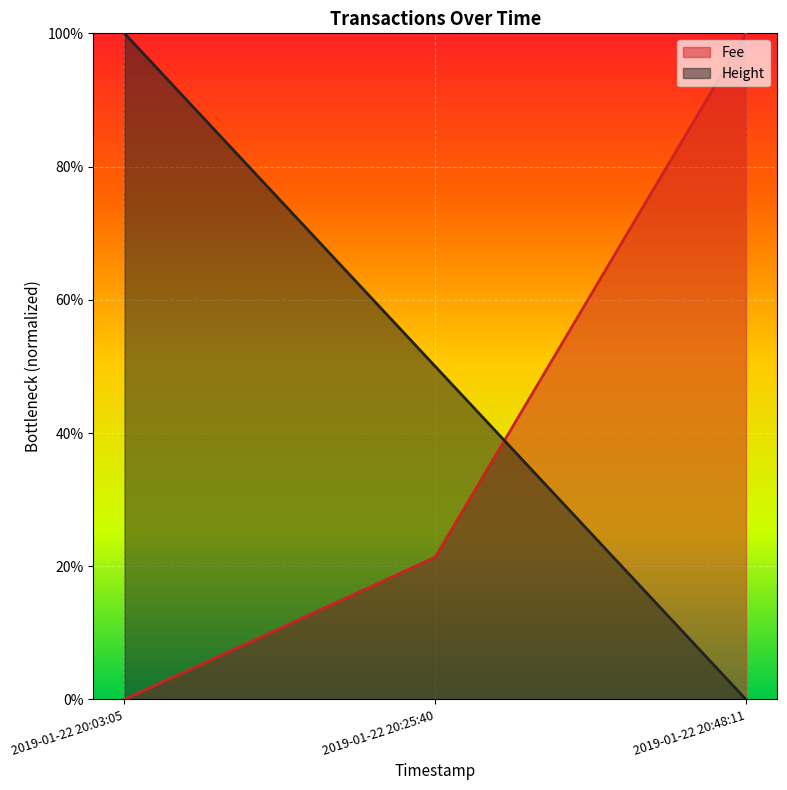

Rank the series by their maximum value, from highest to lowest.

Height, Fee